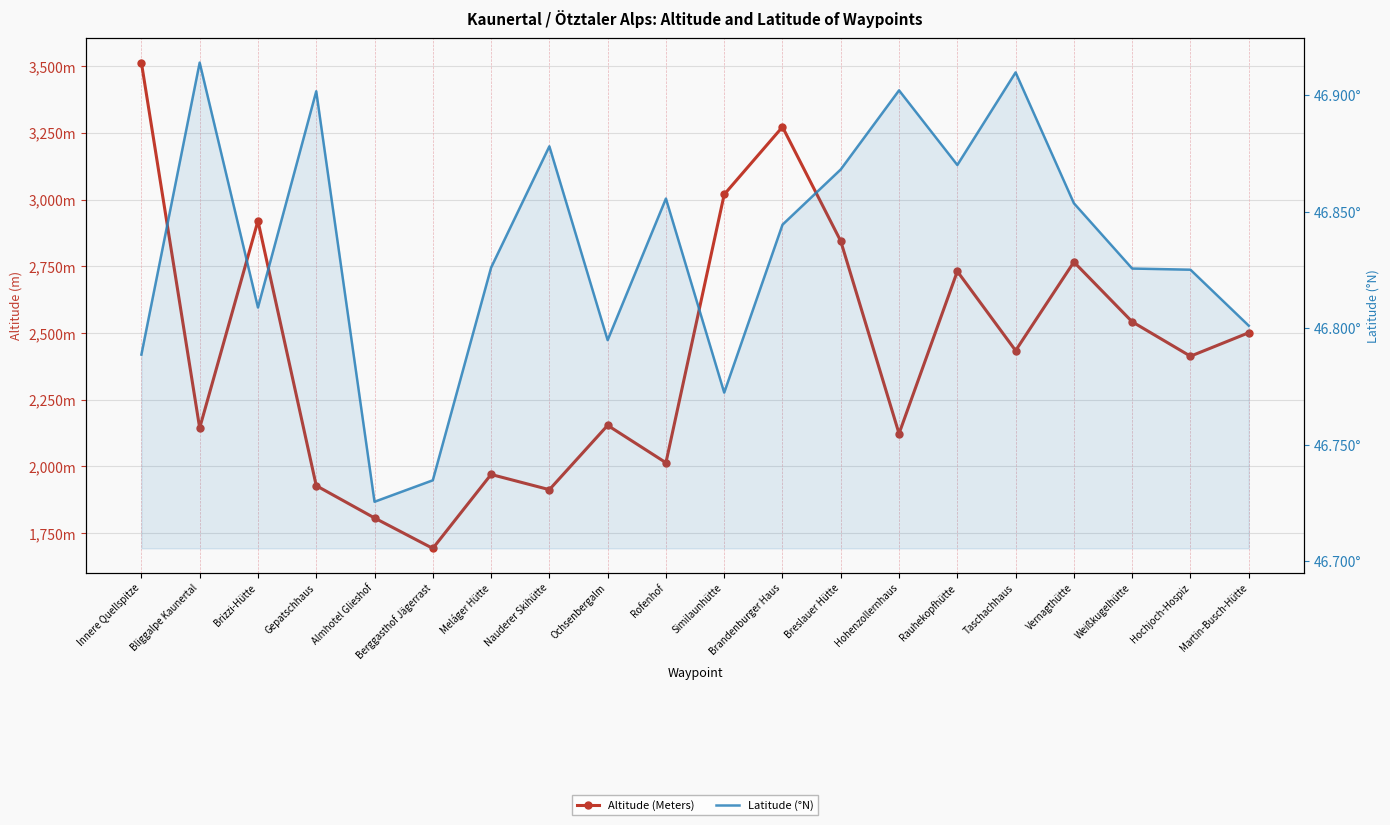

At which label is Latitude (°N) closest to 46?

Almhotel Glieshof